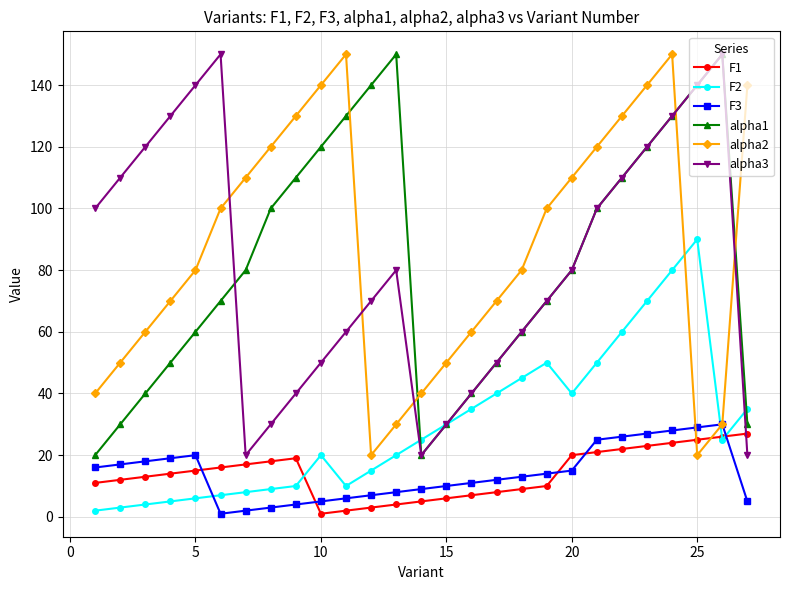

After their last crossing, which series has the higher values: F2 or F3?

F2